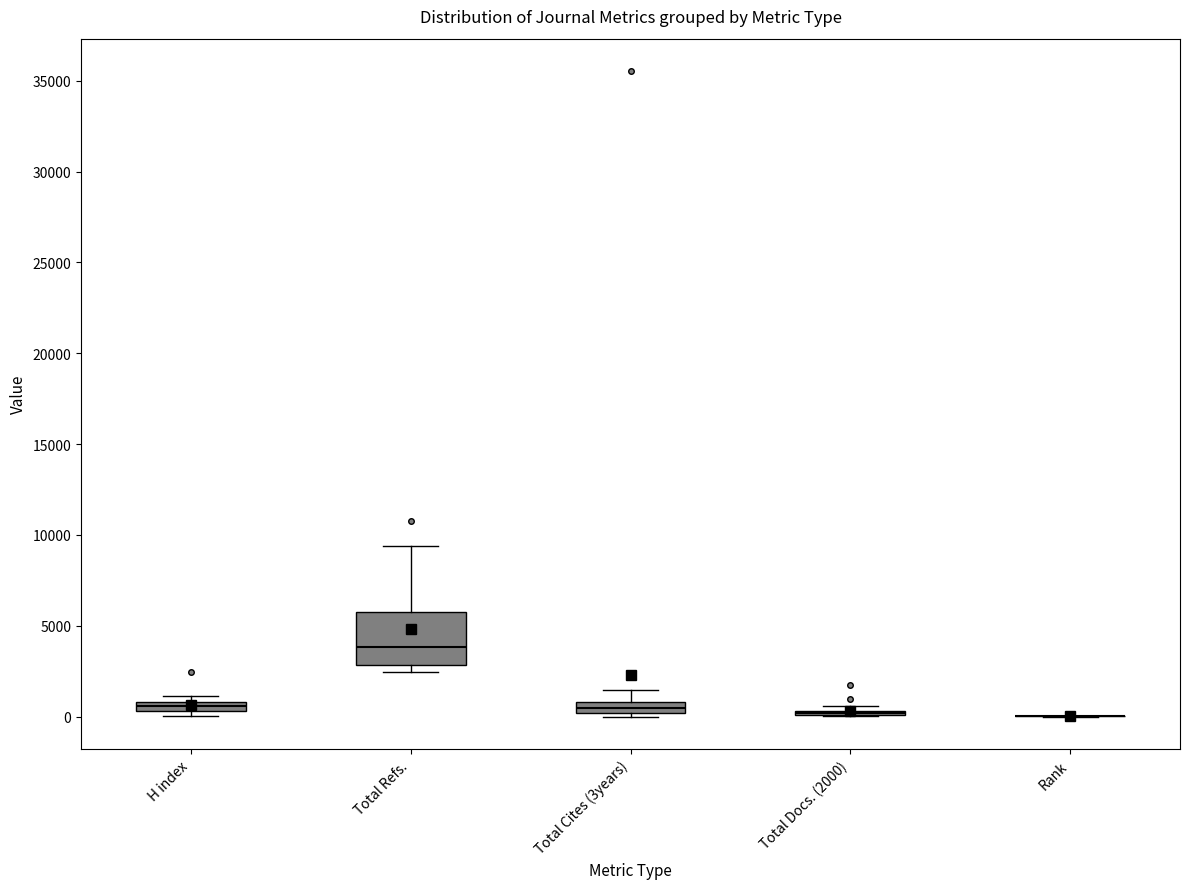

Where does the upper whisker of the box for Total Refs. end on the y-axis? The values are not printed on the chart, so give them approximately, as read against the axis.

9500